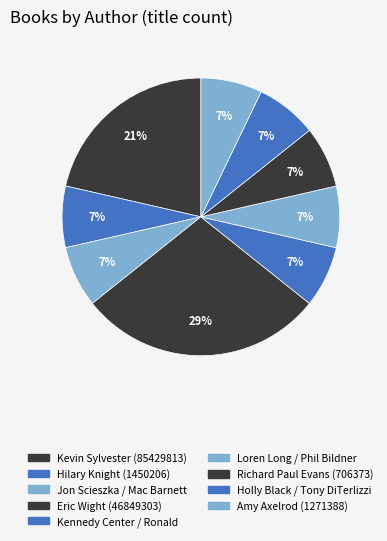

Count the number of slices in the pie.

9